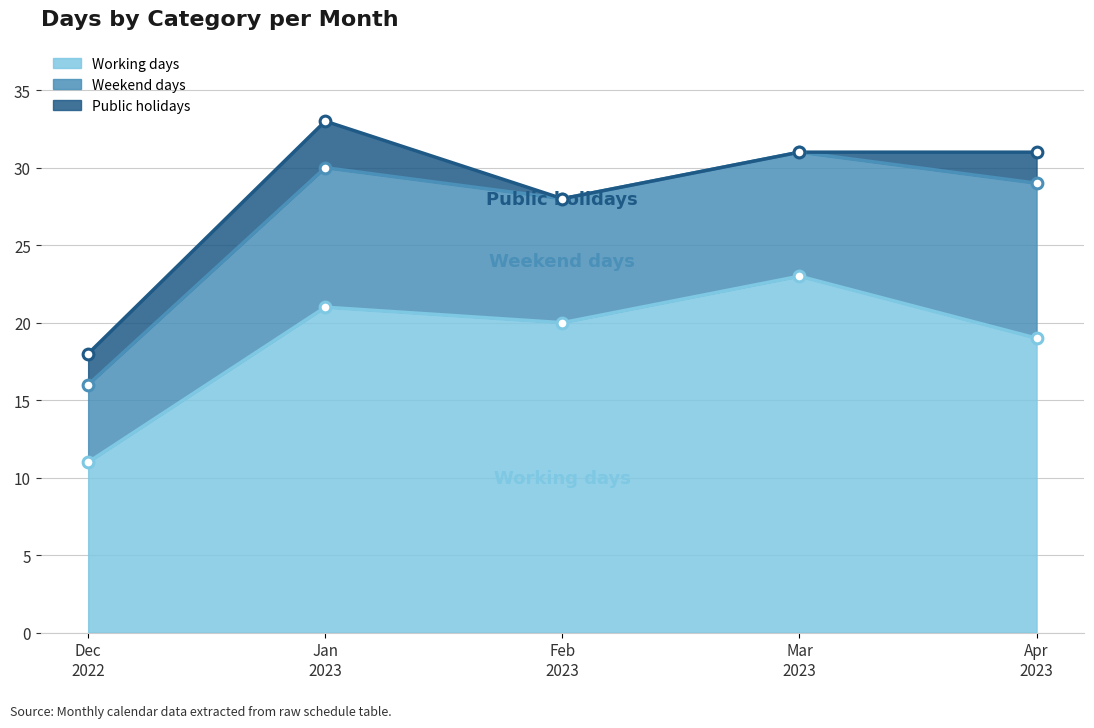

Which series contains the lowest Y value?

Public holidays